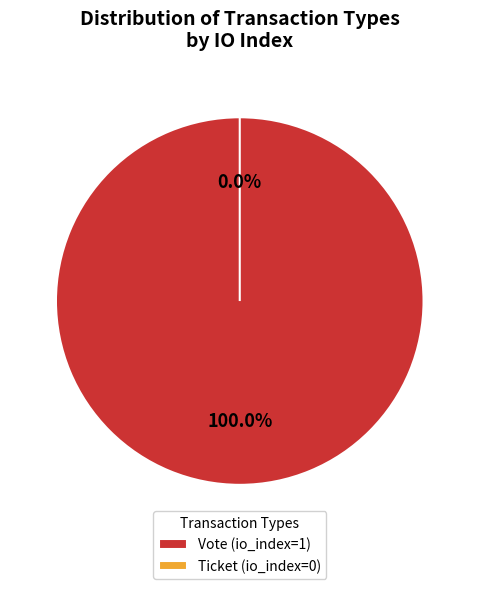

Which has a higher value, Ticket (io_index=0) or Vote (io_index=1)?

Vote (io_index=1)